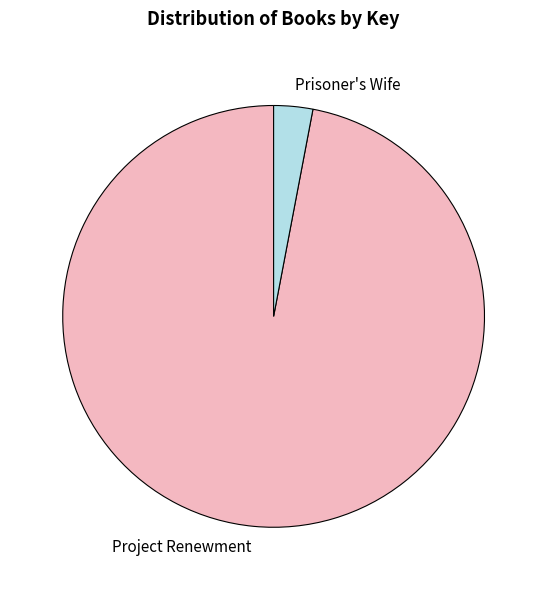

Do Prisoner's Wife and Project Renewment together represent more than half of the pie?

Yes